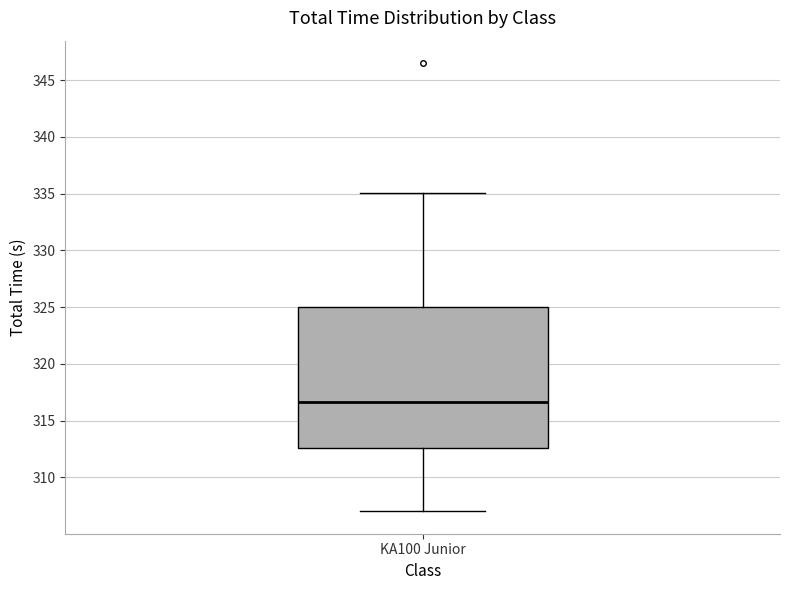

Transcribe this box plot: give where the median line is, the range the box spans, and where the two whiskers end, as read against the y-axis. The values are not printed on the chart, so give them approximately, as read against the axis.

median 316.5, box 312.5 to 325.0, whiskers 307.0 to 335.0